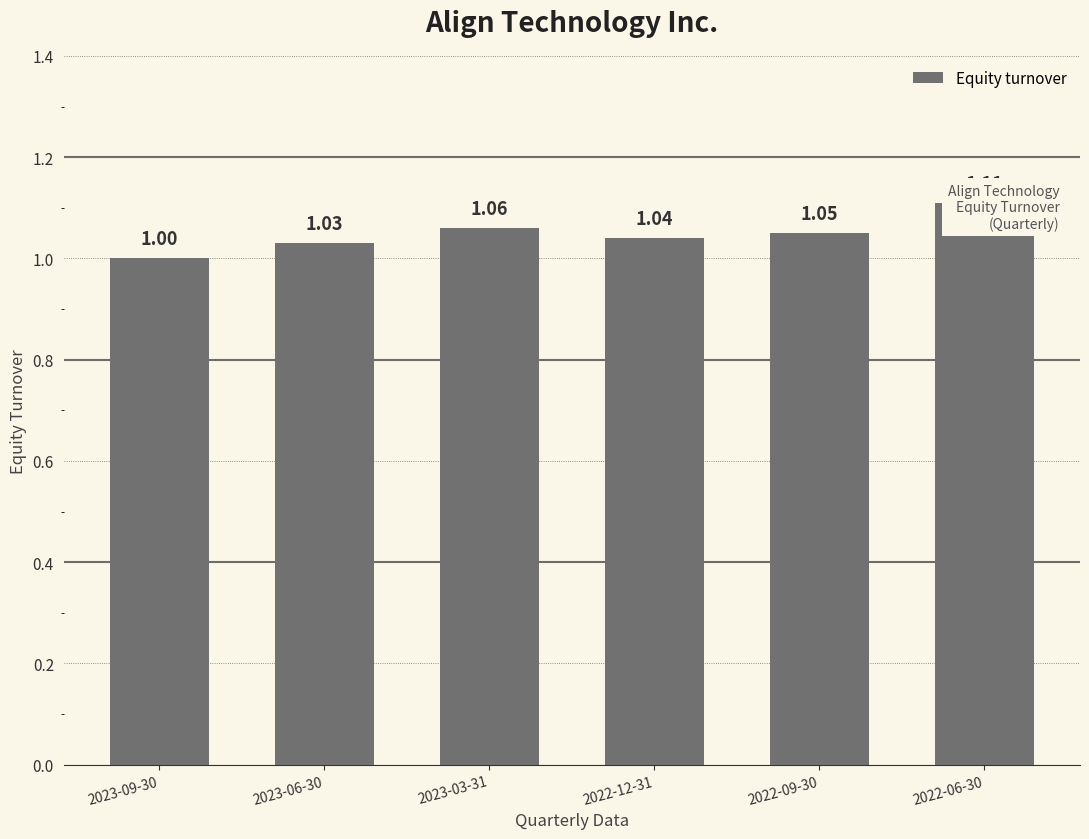

Is it true that the value at 2023-03-31 is 1.1?

True